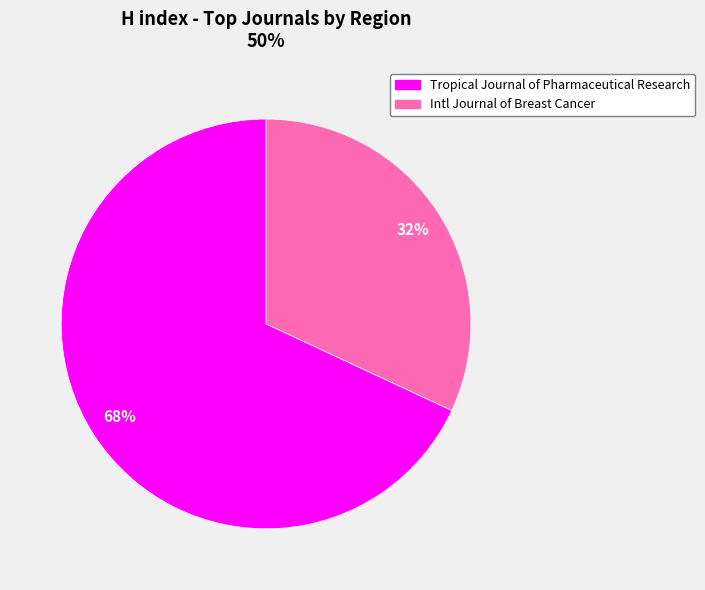

Is there any slice that represents more than half of the pie?

Yes